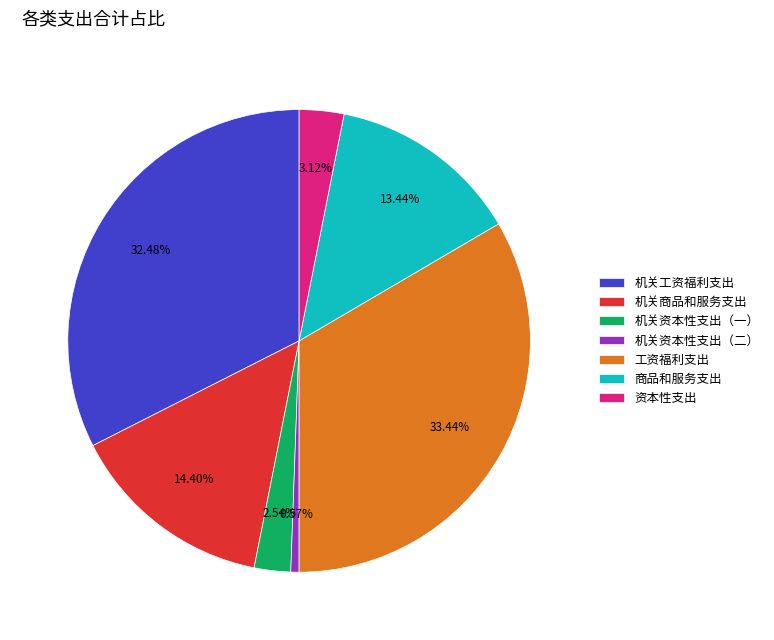

What is the ratio of the value at 资本性支出 to the value at 机关资本性支出（一）?

1.2